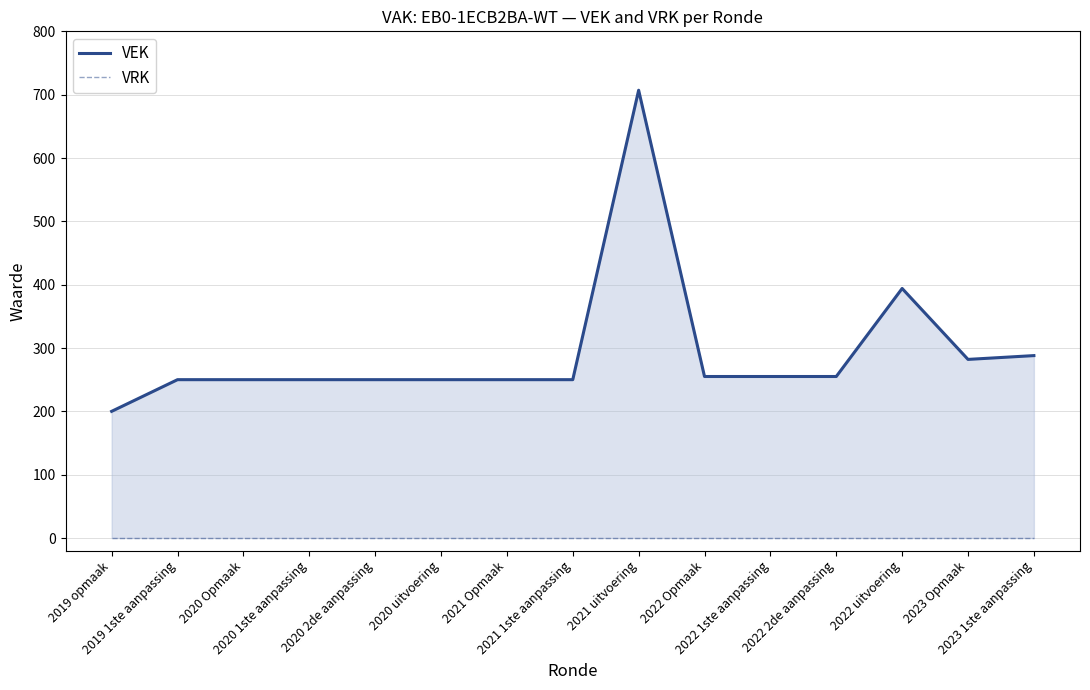

At which category is the sum across all series the highest?

2021 uitvoering